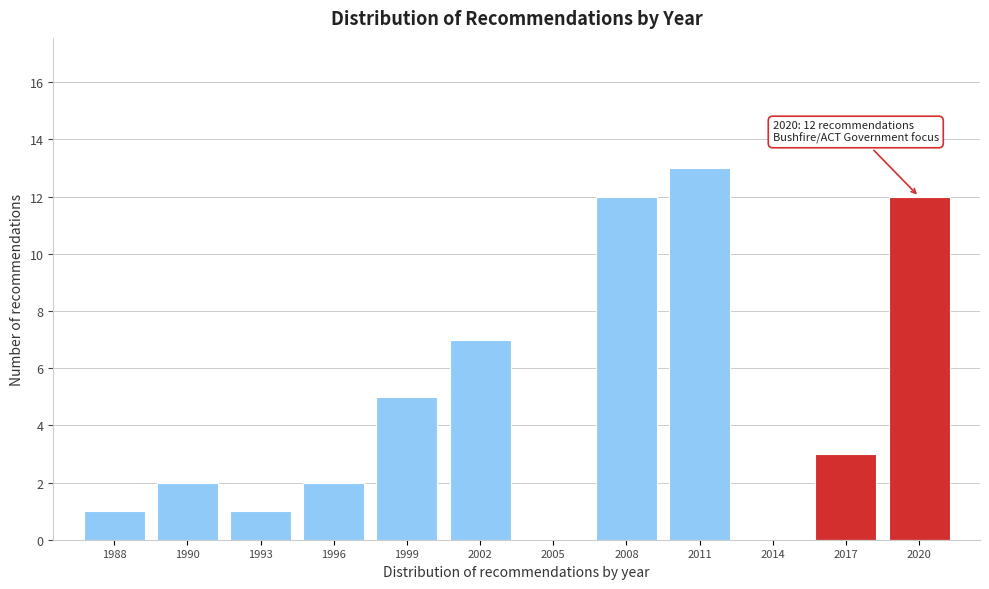

Reading right to left, extract all data points from this chart.

2020=12	2017=3	2014=0	2011=13	2008=12	2005=0	2002=7	1999=5	1996=2	1993=1	1990=2	1988=1